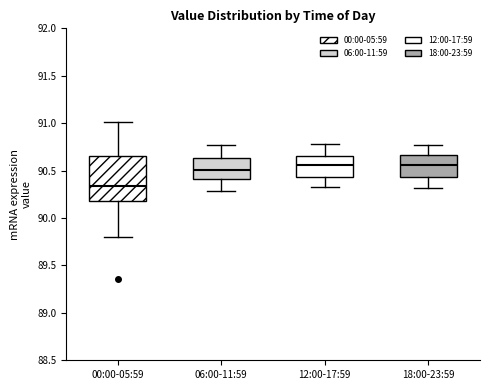

Reading left to right, transcribe this box plot: for each box, give where its median line is, the range the box spans, and where its two whiskers end, as read against the y-axis. The values are not printed on the chart, so give them approximately, as read against the axis.

00:00-05:59: median 90.35, box 90.20 to 90.65, whiskers 89.80 to 91.00
06:00-11:59: median 90.50, box 90.40 to 90.65, whiskers 90.30 to 90.75
12:00-17:59: median 90.55, box 90.45 to 90.65, whiskers 90.35 to 90.80
18:00-23:59: median 90.55, box 90.45 to 90.65, whiskers 90.30 to 90.75